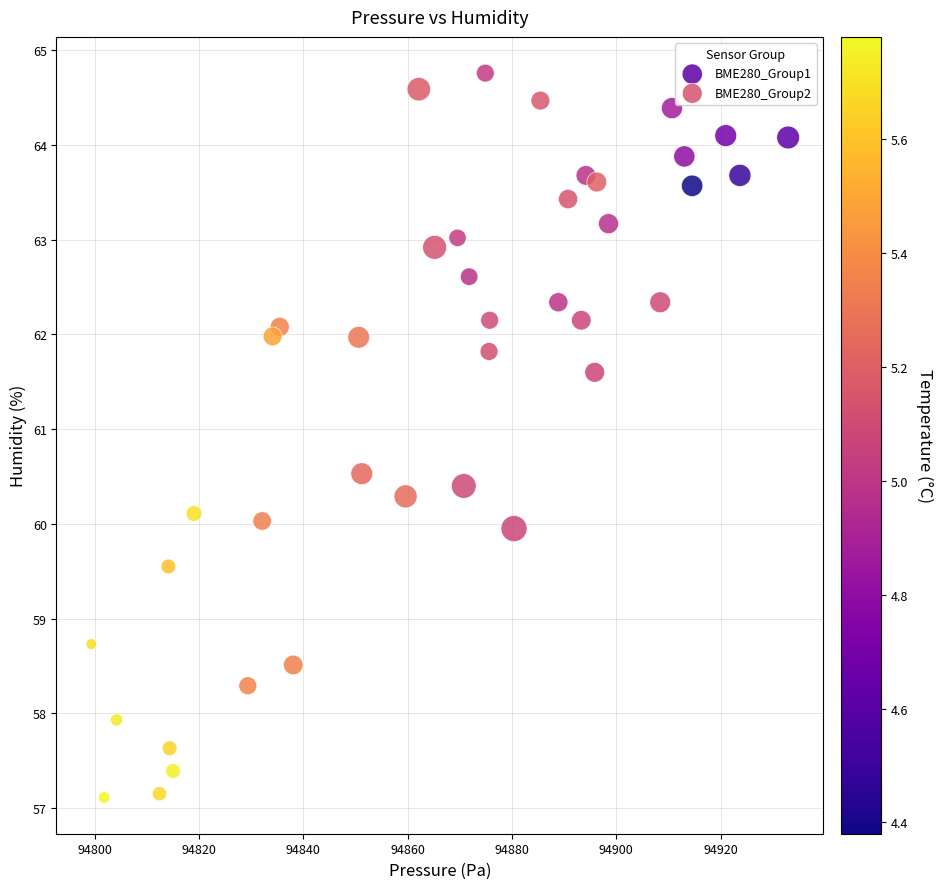

What are all the series names shown in the legend?

BME280_Group1, BME280_Group2